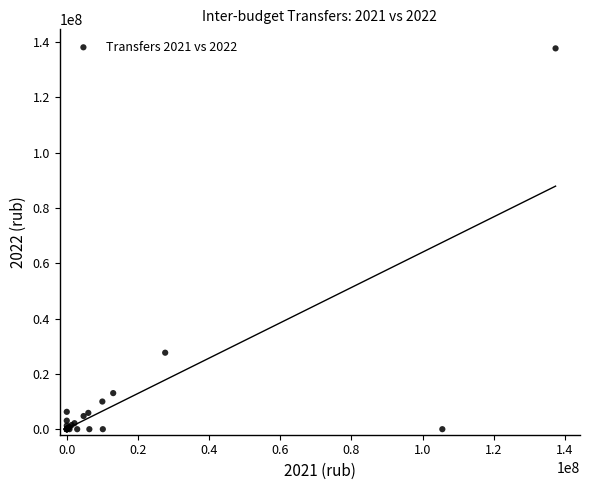

What Y value in the scatter plot is closest to 68845400?

27657300.0